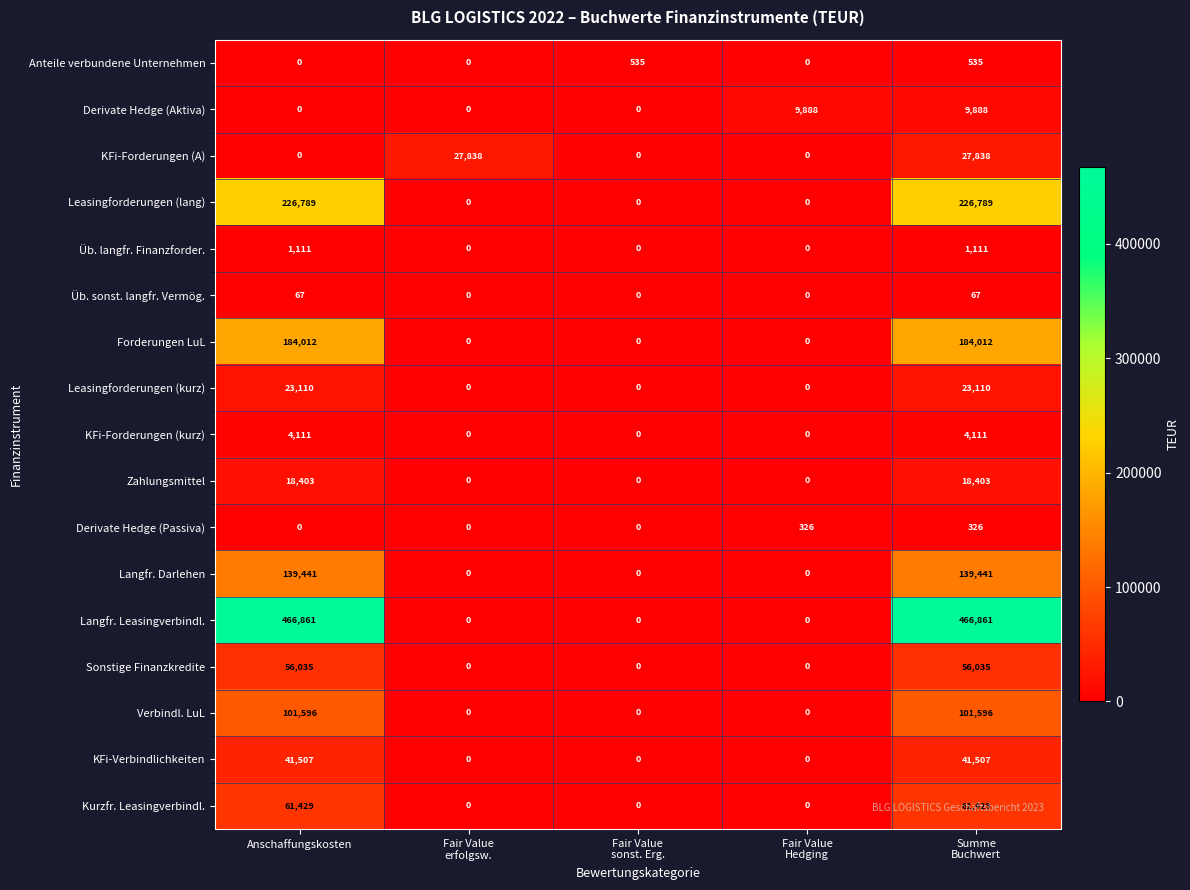

Which series has the largest range (max minus min)?

Langfr. Leasingverbindl.